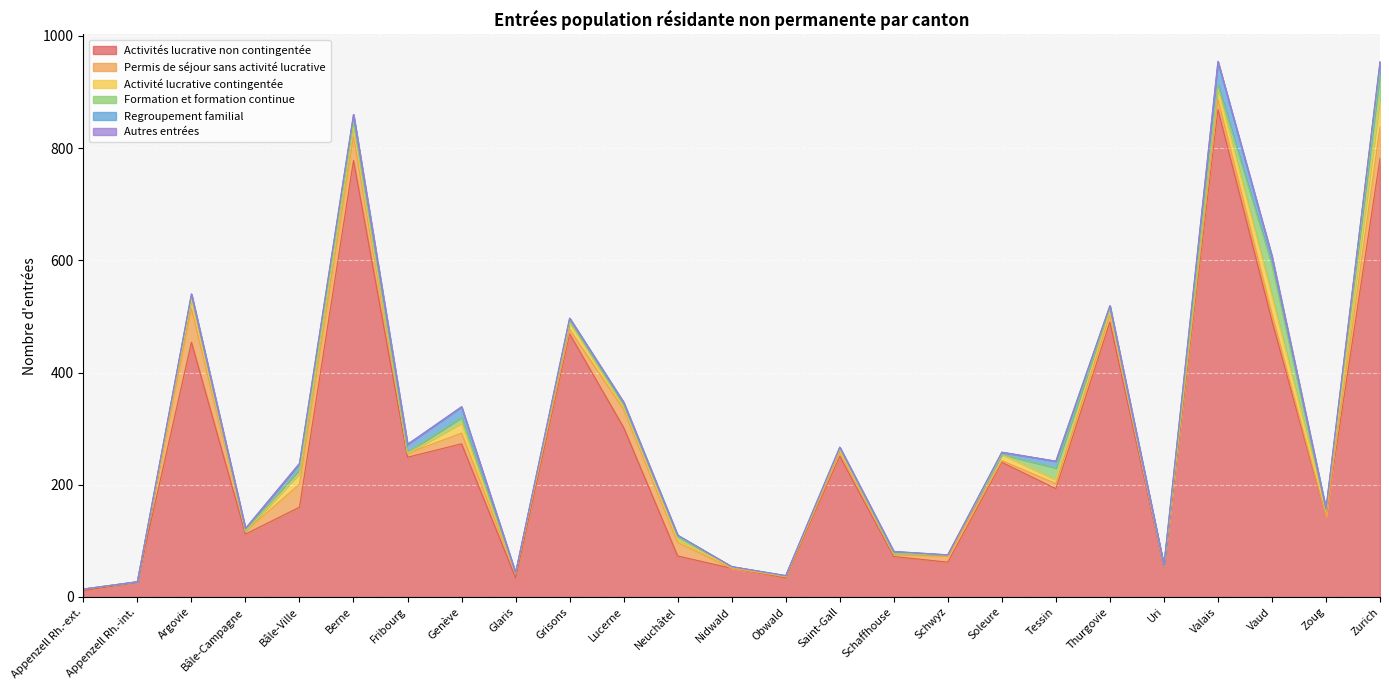

Which series has the largest range (max minus min)?

Activités lucrative non contingentée